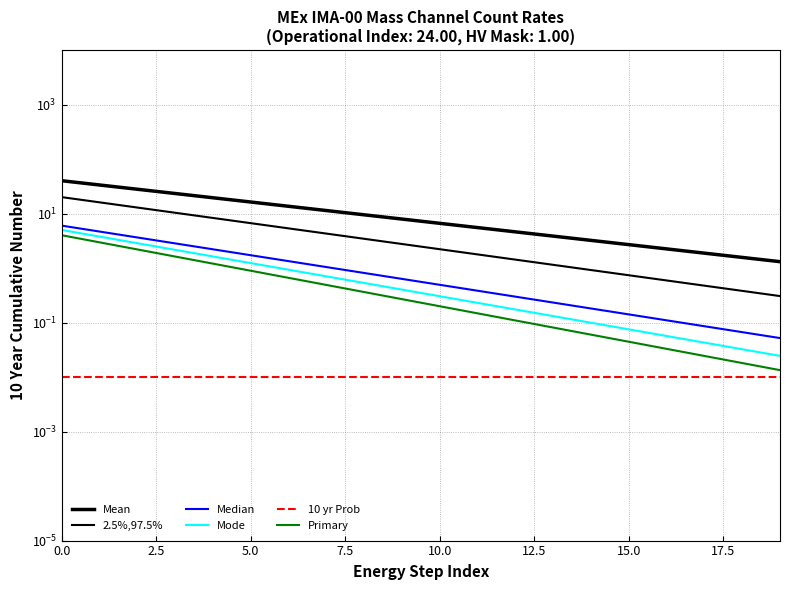

True or false: 2.5%,97.5% and Median cross at least once.

False